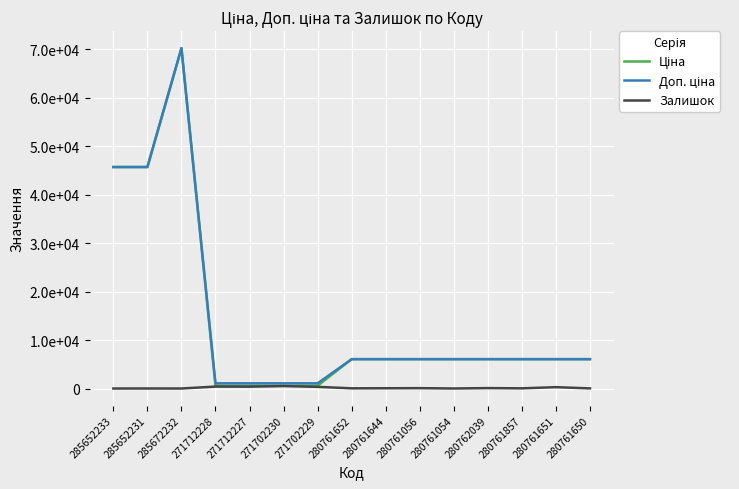

Which category has the lowest value across all series?

285652233